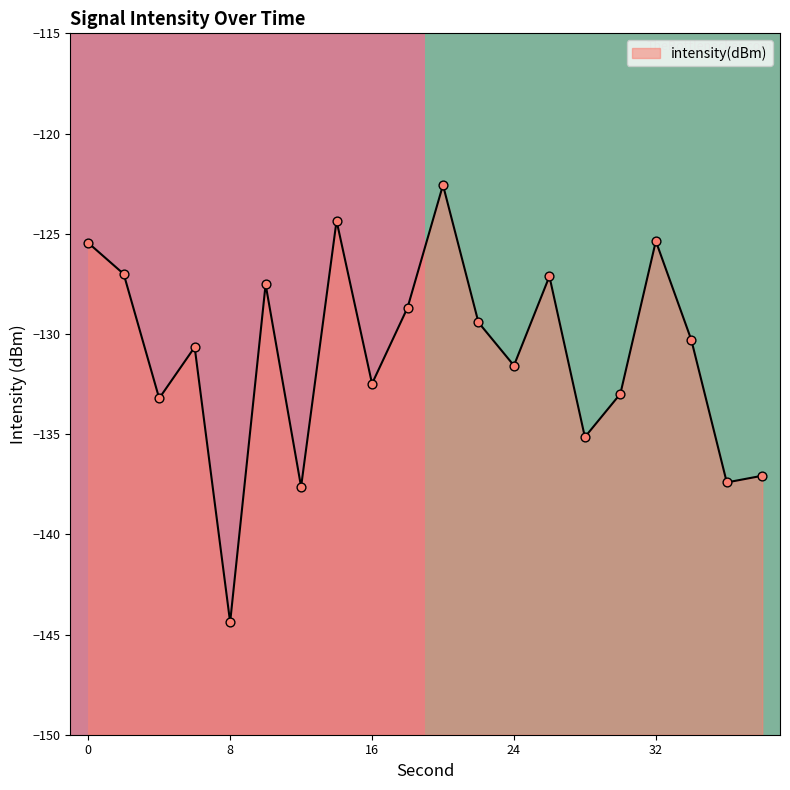

What is the change in value from 2 to 4?

-6.2